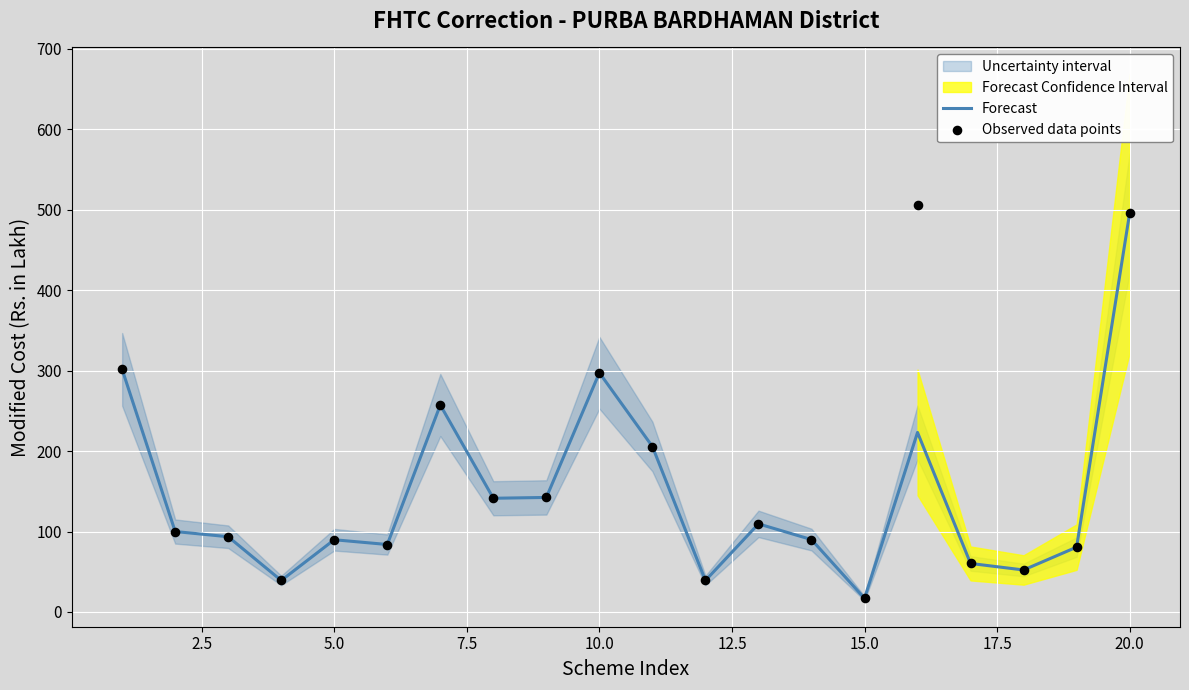

Which category has the highest value in the Forecast series?

20.0